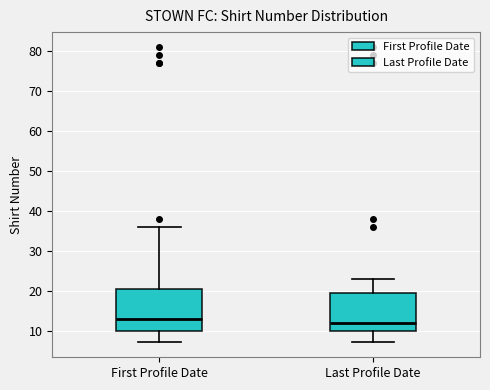

Comparing the boxes themselves (not the whiskers), which one is the tallest?

First Profile Date